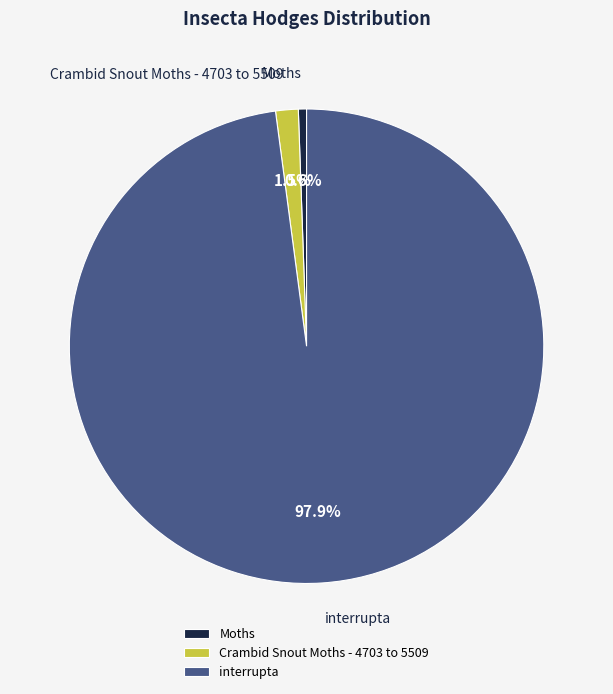

To the nearest percent, what portion does Moths represent?

1%